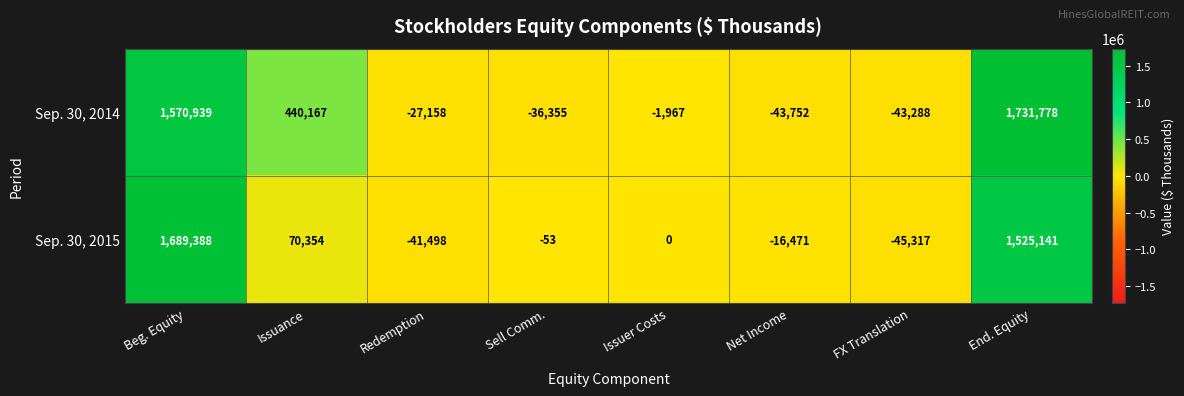

Rank the series at Redemption from highest to lowest value.

Sep. 30, 2014, Sep. 30, 2015